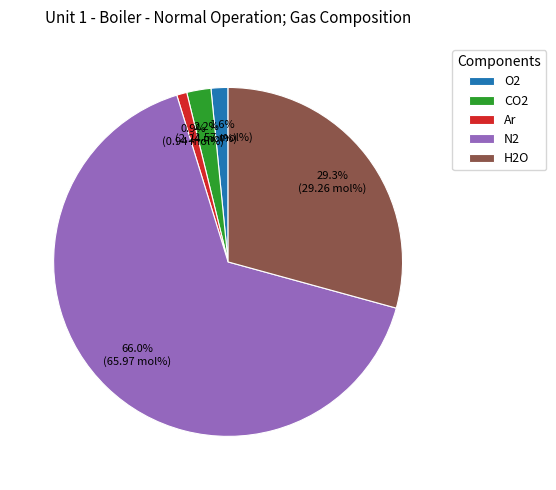

To the nearest percent, what is the difference between the Ar and CO2 slice percentages?

1%